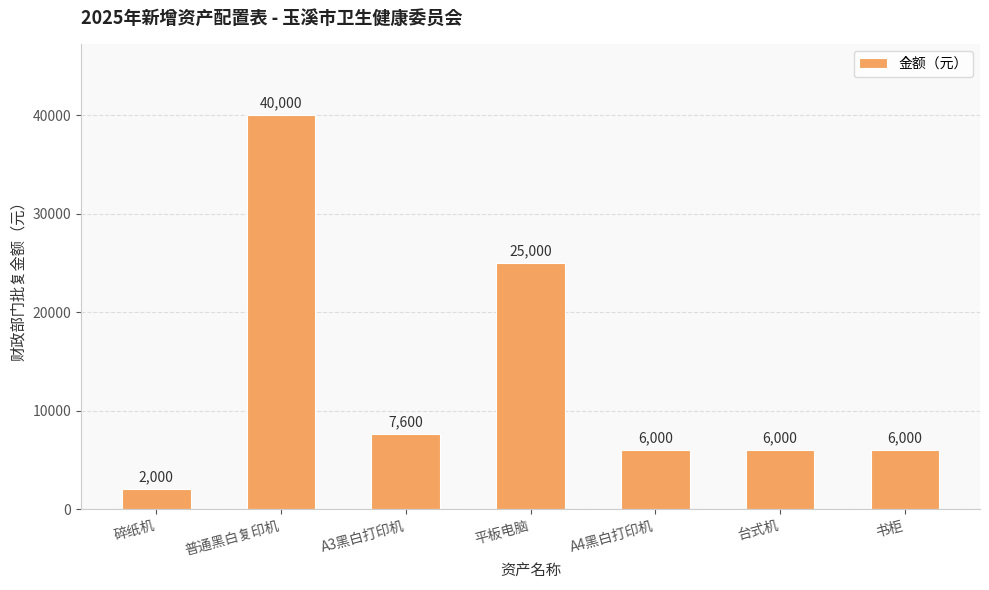

True or false: the data shows 16234 at 平板电脑.

False